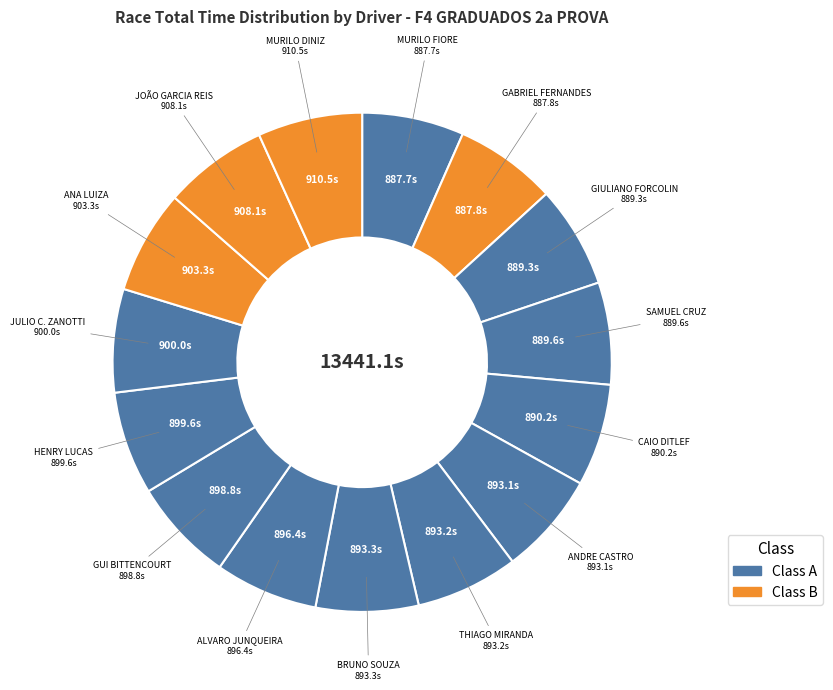

How many slices are in this pie chart?

15